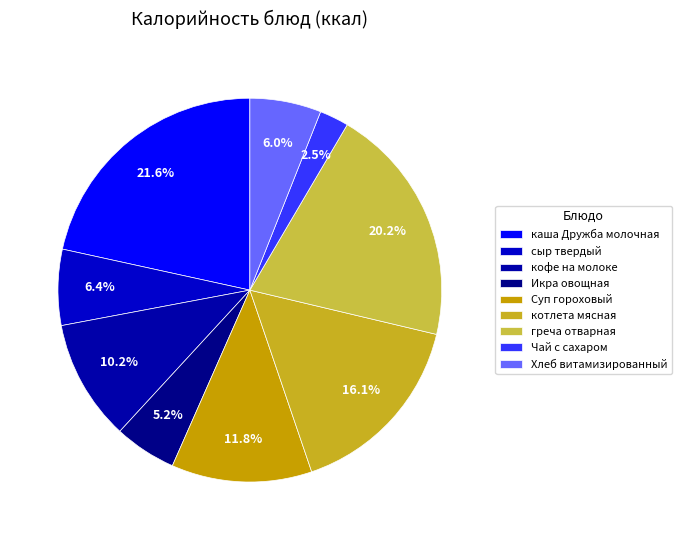

What is the largest slice in the pie chart?

каша Дружба молочная